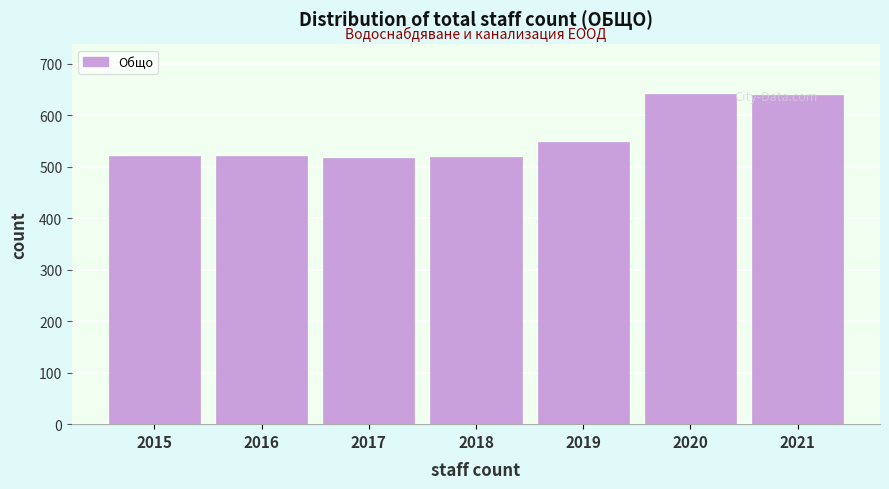

What is the sum of all values?

3906